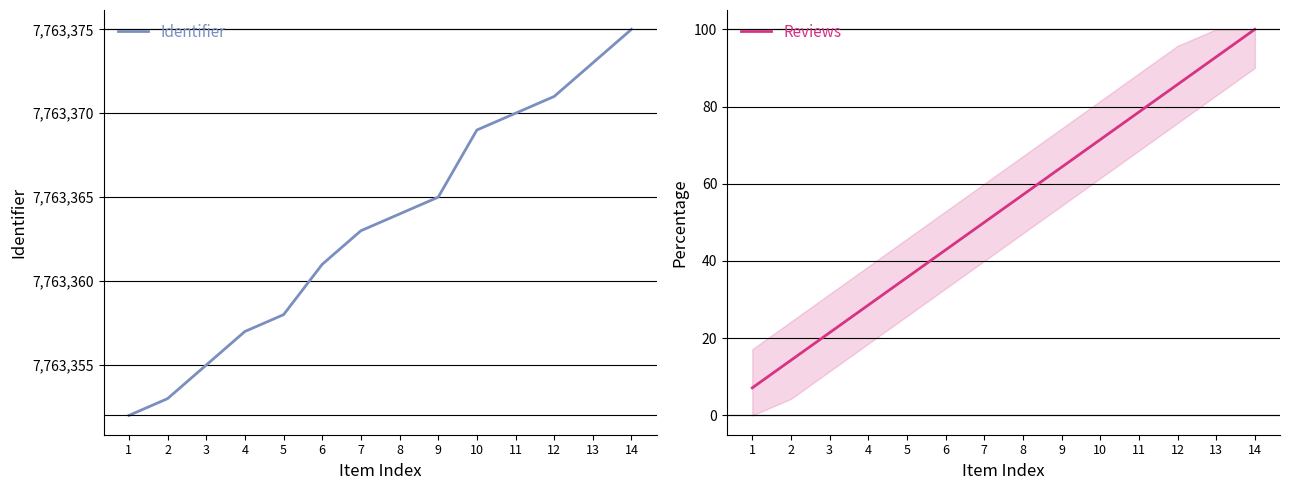

Read the Reviews value at 2.

14.3